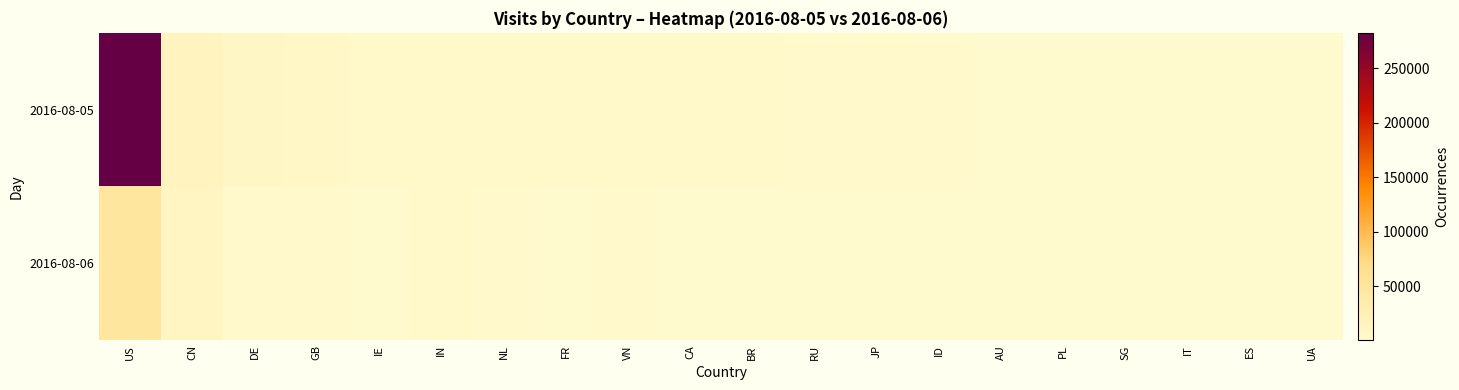

Between US and VN, which series saw the biggest shift?

2016-08-05